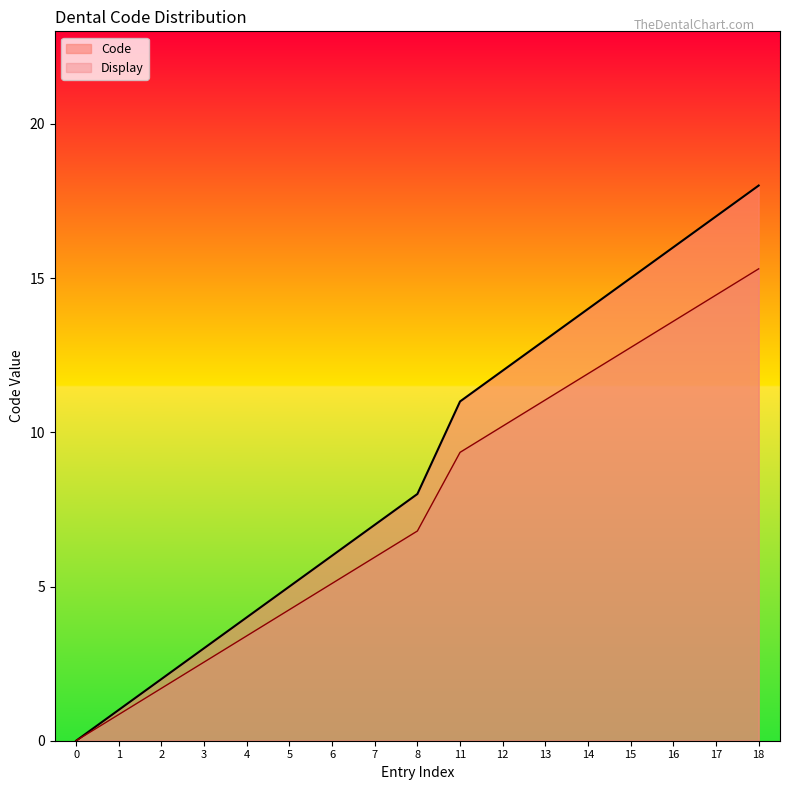

How many data points does each series have?

17